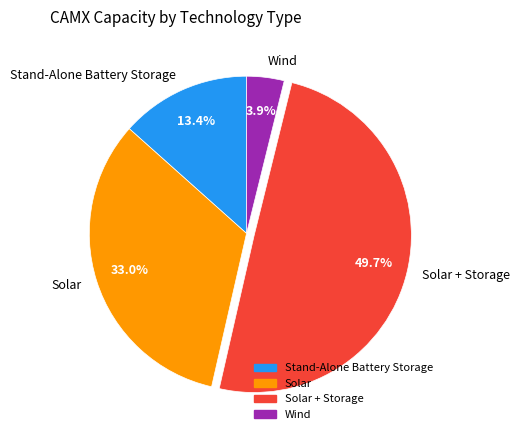

Rank the categories by value from lowest to highest.

Wind, Stand-Alone Battery Storage, Solar, Solar + Storage